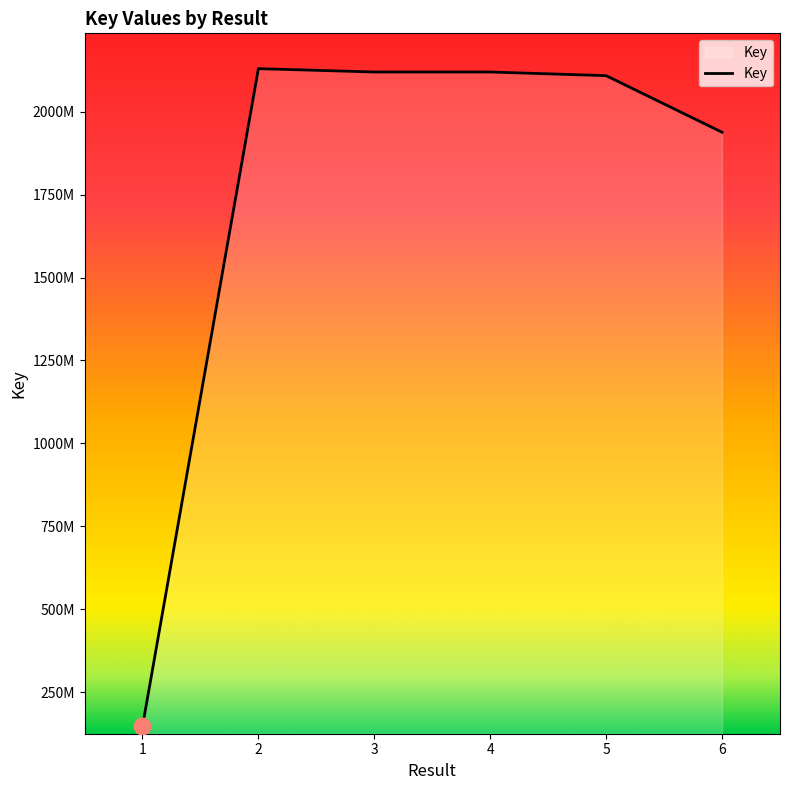

What is the minimum value shown in the chart?

146697166